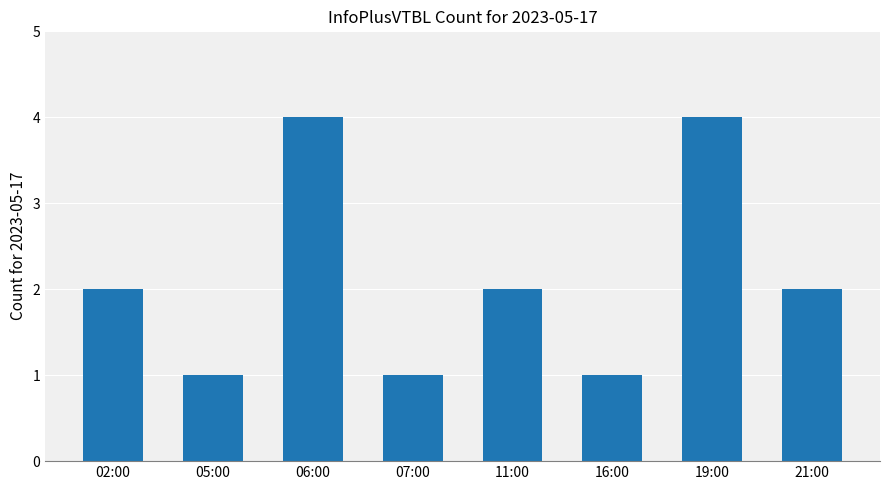

What value does the data have at 07:00?

1